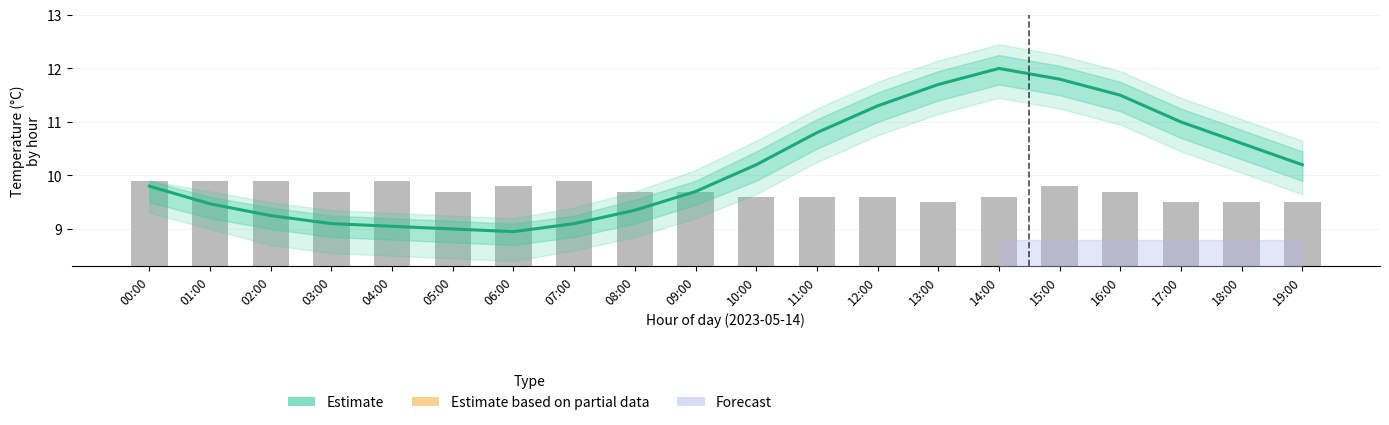

What is the difference between the Estimate values at 07:00 and 05:00?

0.1